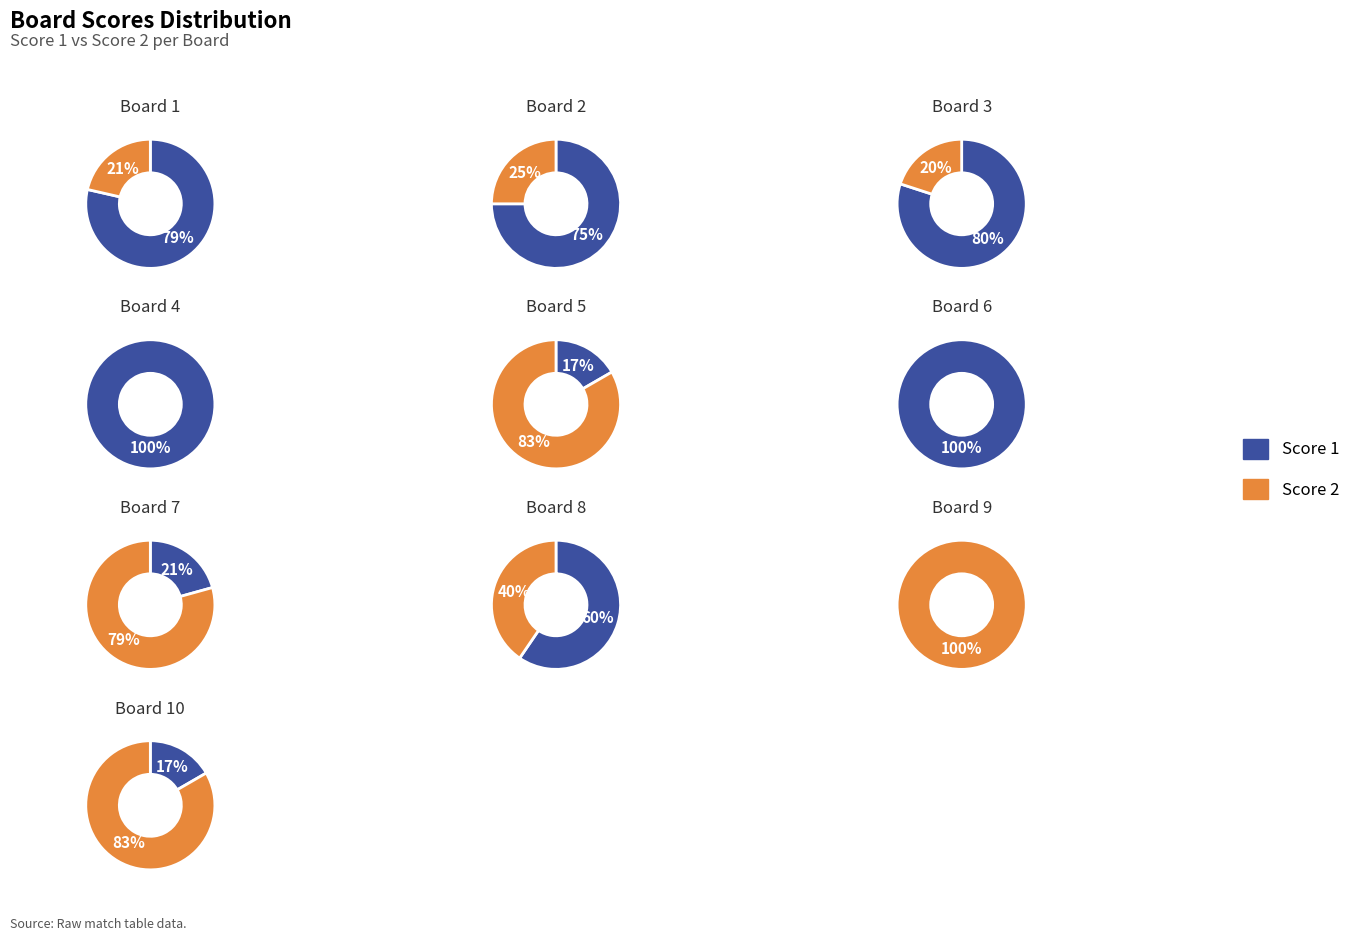

Is it true that 6 is 1% of the pie?

False